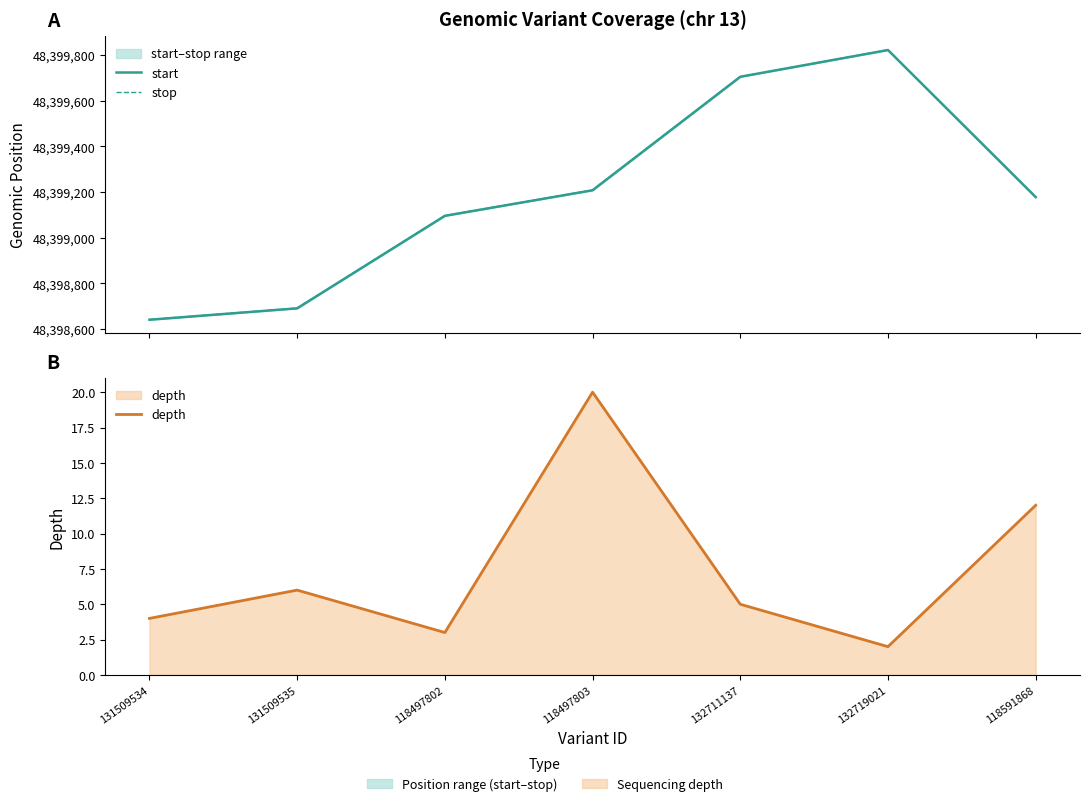

True or false: start and depth intersect in this chart.

False